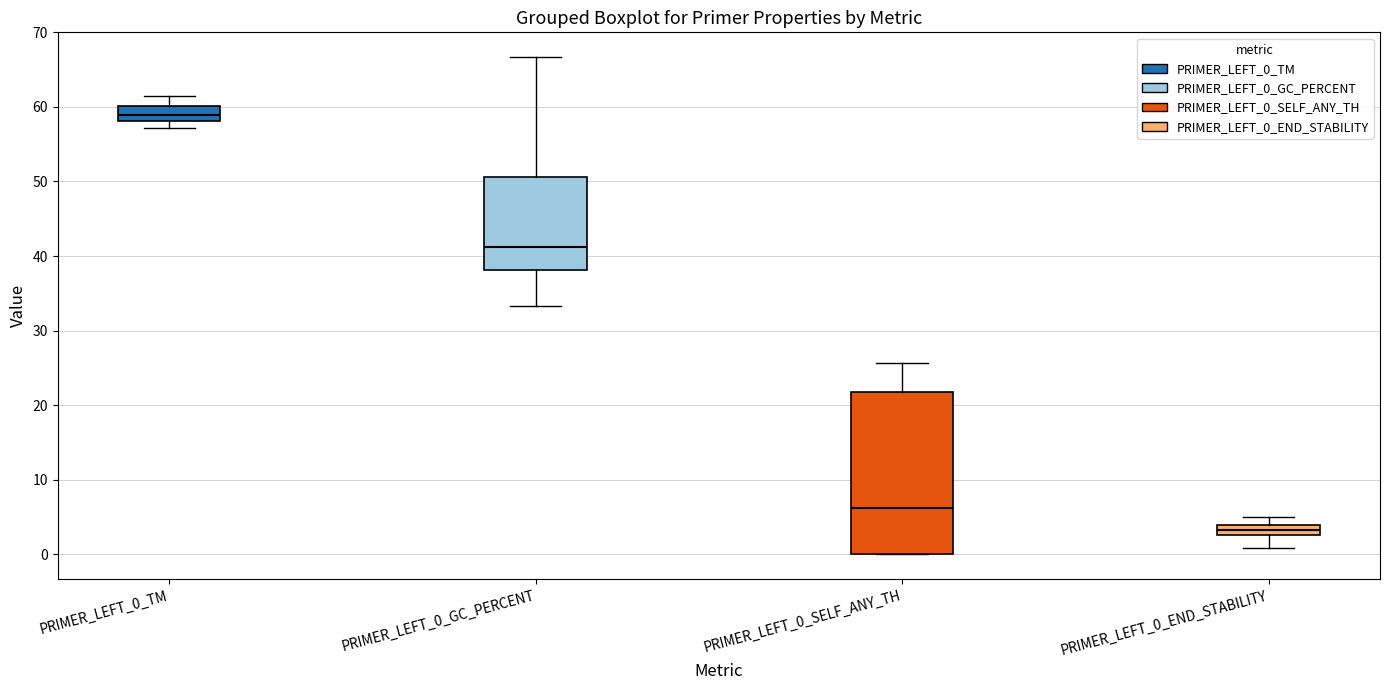

Comparing the boxes themselves (not the whiskers), which one is the tallest?

PRIMER_LEFT_0_SELF_ANY_TH